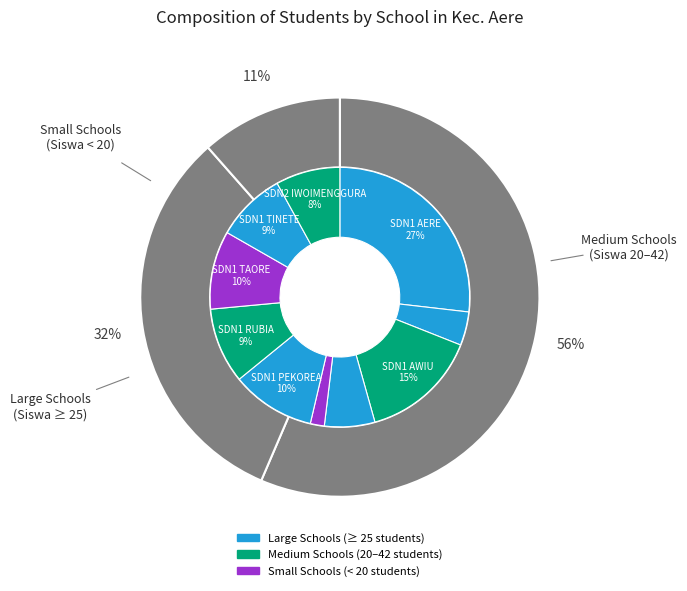

Count the number of slices in the pie.

10